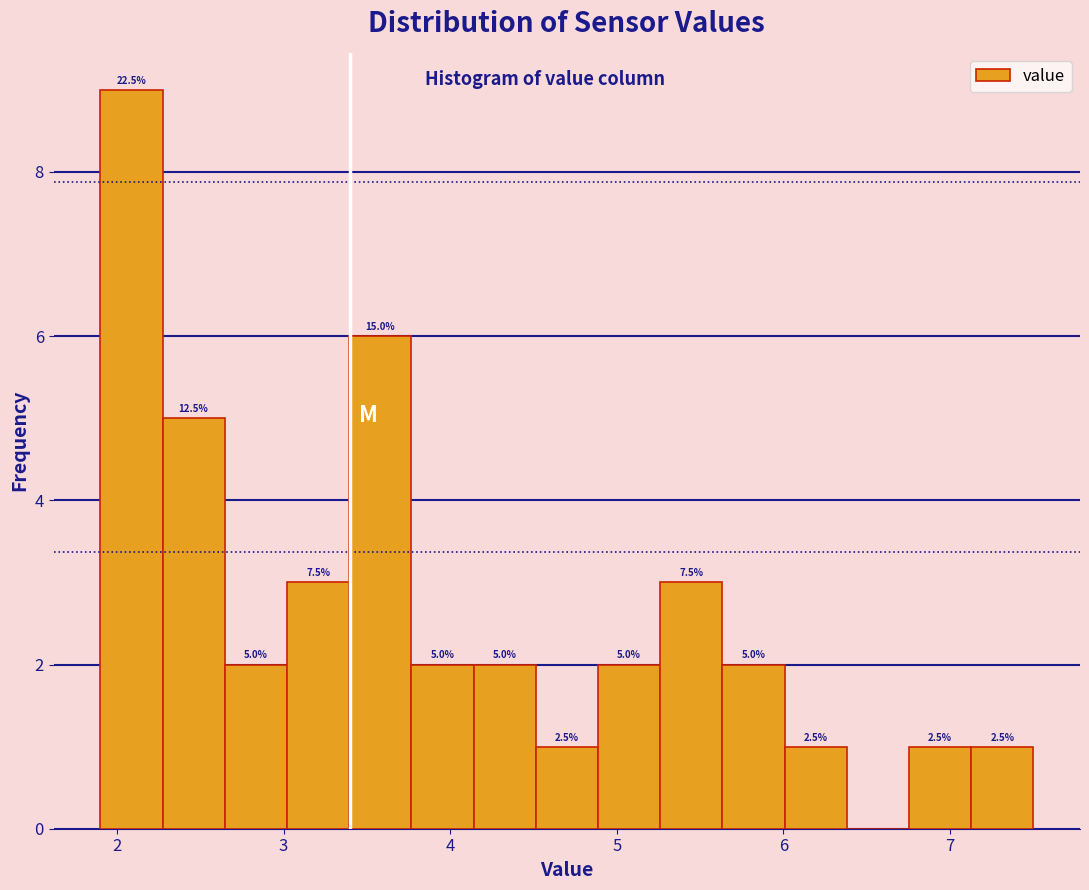

Around what value on the x-axis is the tallest bar? Give the approximate position of its centre, as read against the axis.

2.1